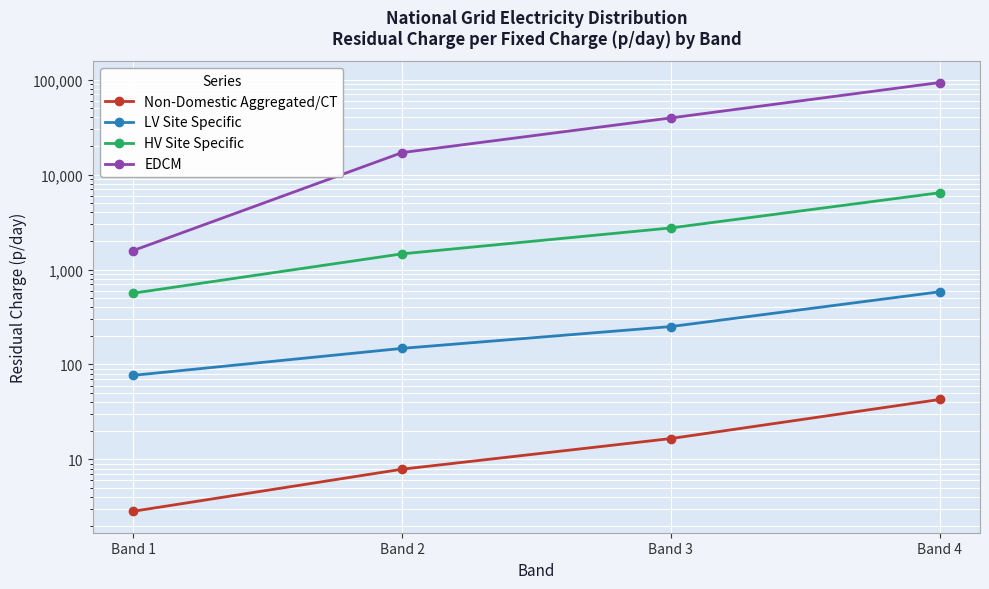

What is the sum of the LV Site Specific values at Band 4 and Band 3?

833.3